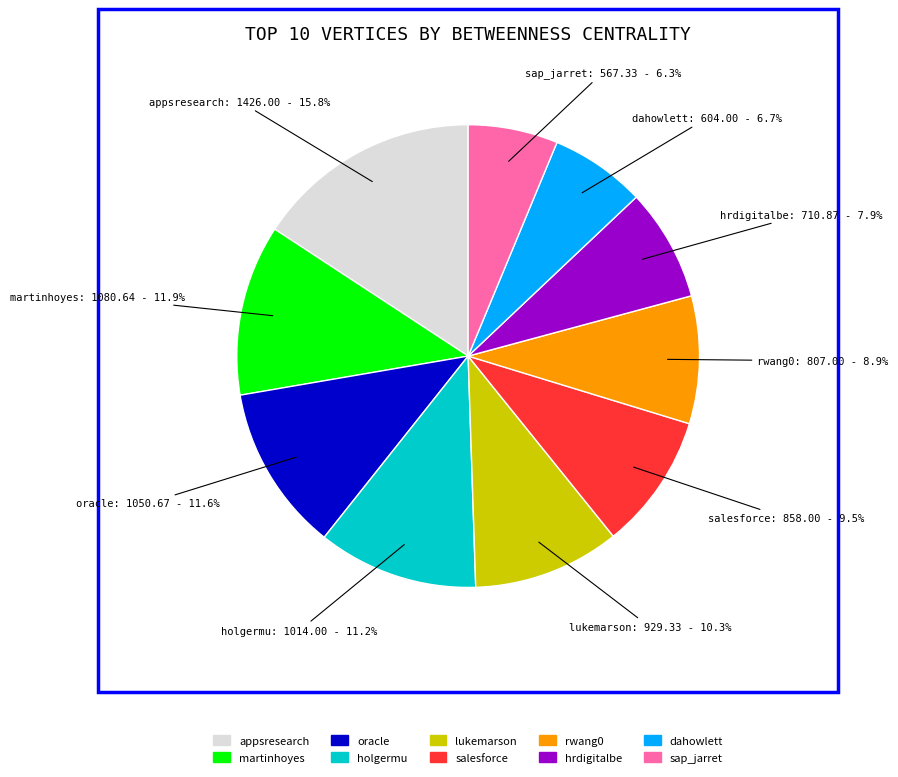

How many slices are in this pie chart?

10